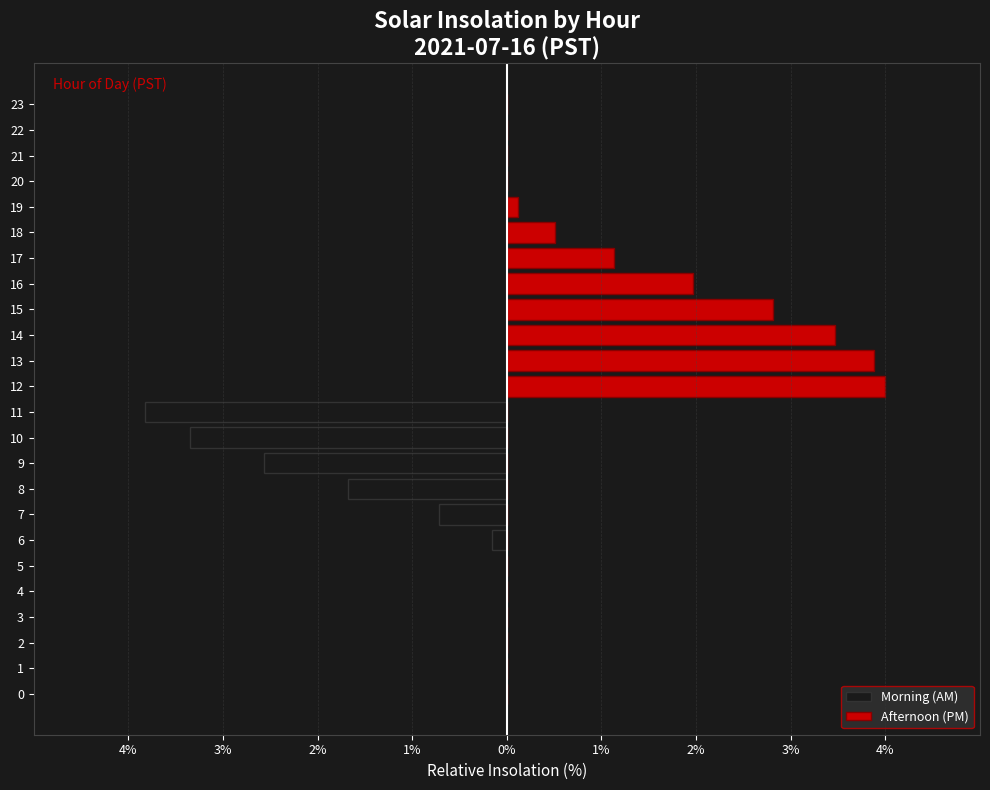

What is the difference between the second highest and second lowest values in the Morning (AM) series?

3.3